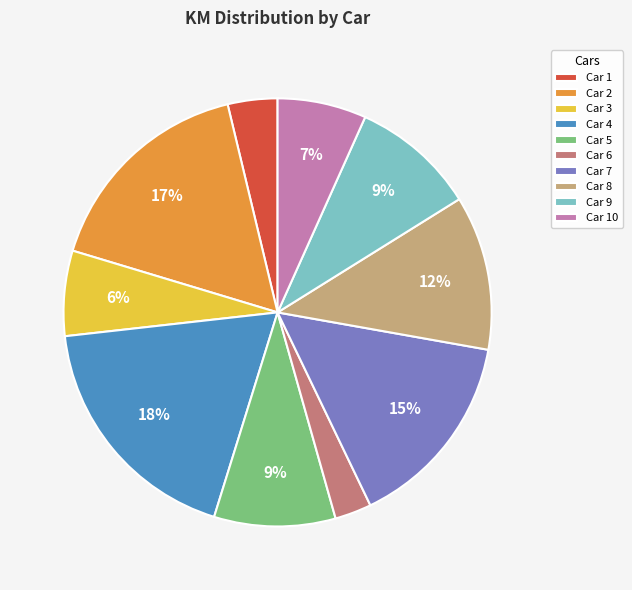

Is the sum of Car 10 and Car 2 greater than half?

No